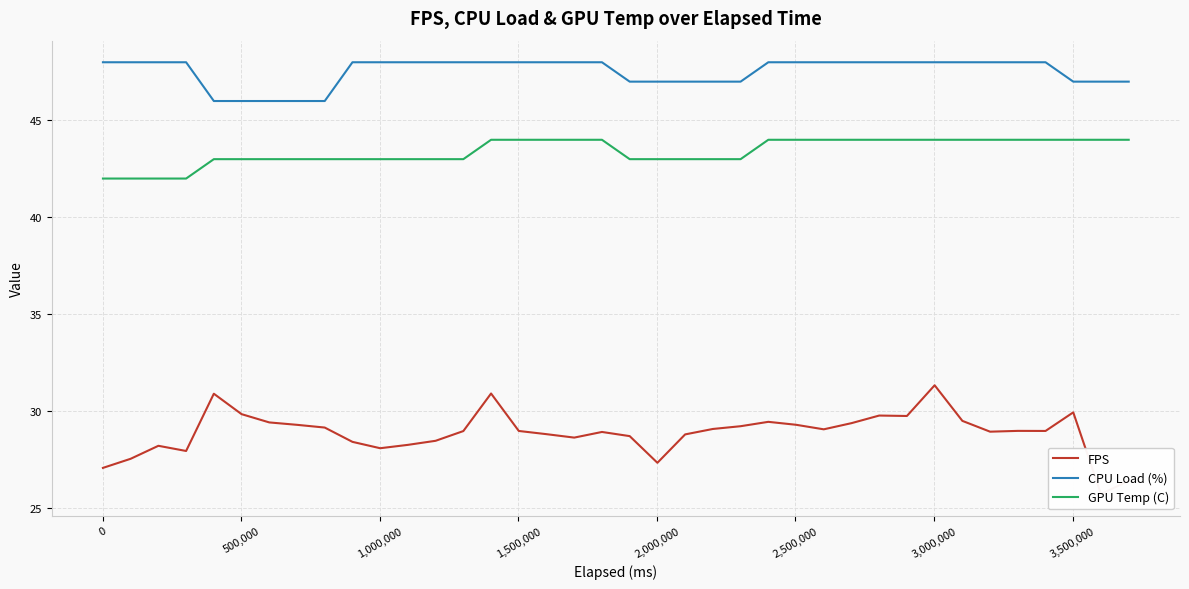

How many lines are shown in the chart?

3